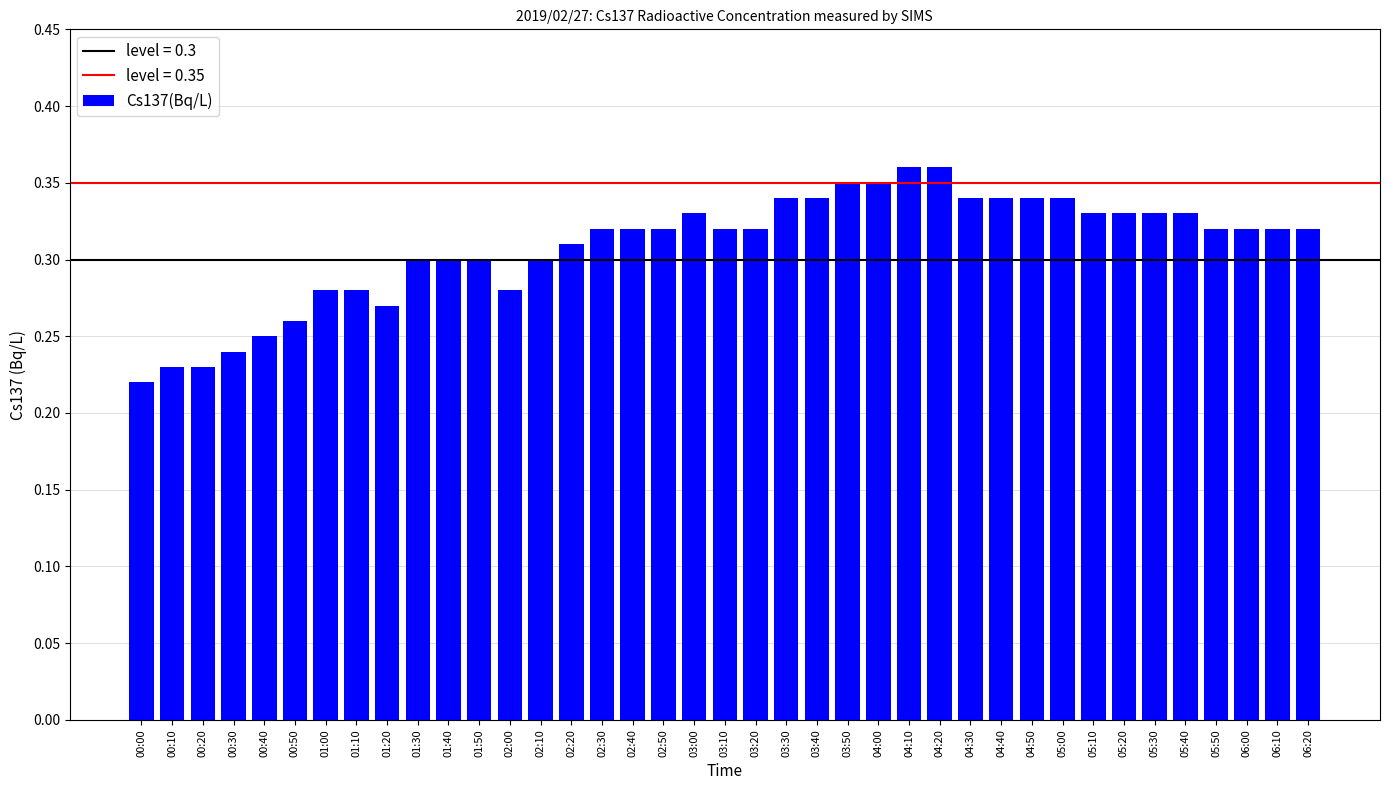

At which category does the chart reach its minimum across all series?

00:00